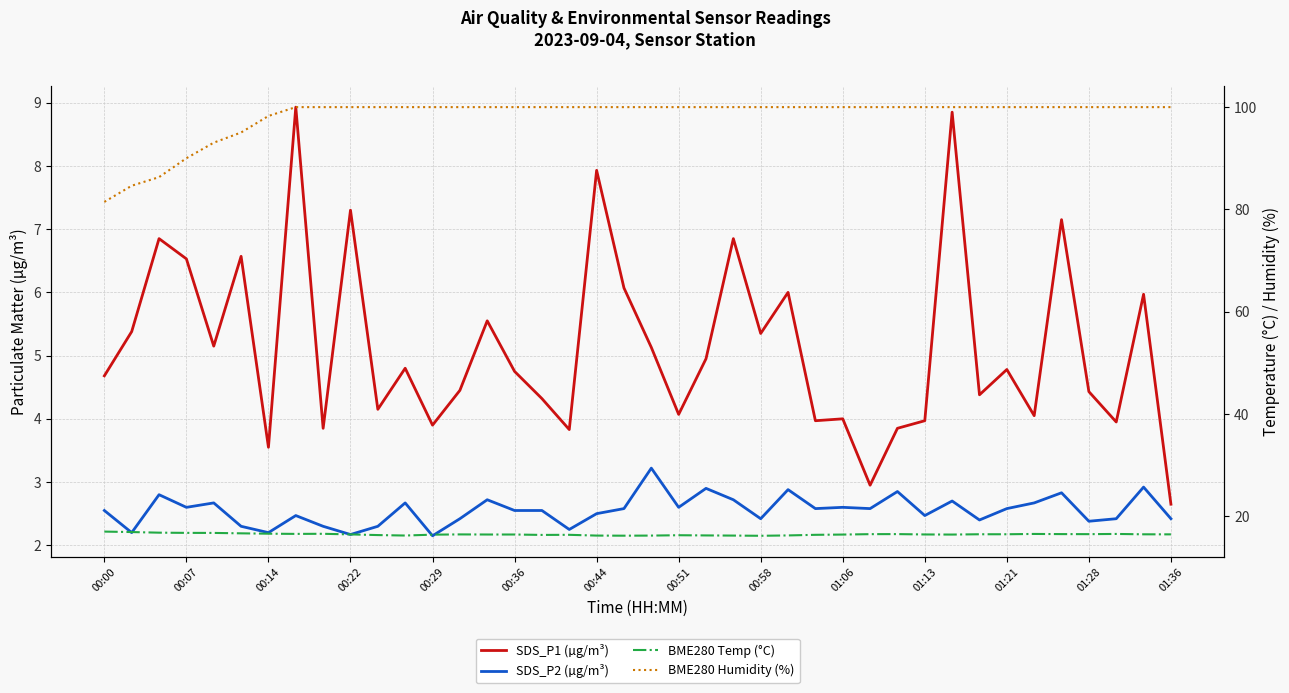

True or false: BME280 Temp (°C) and SDS_P2 (µg/m³) intersect in this chart.

False